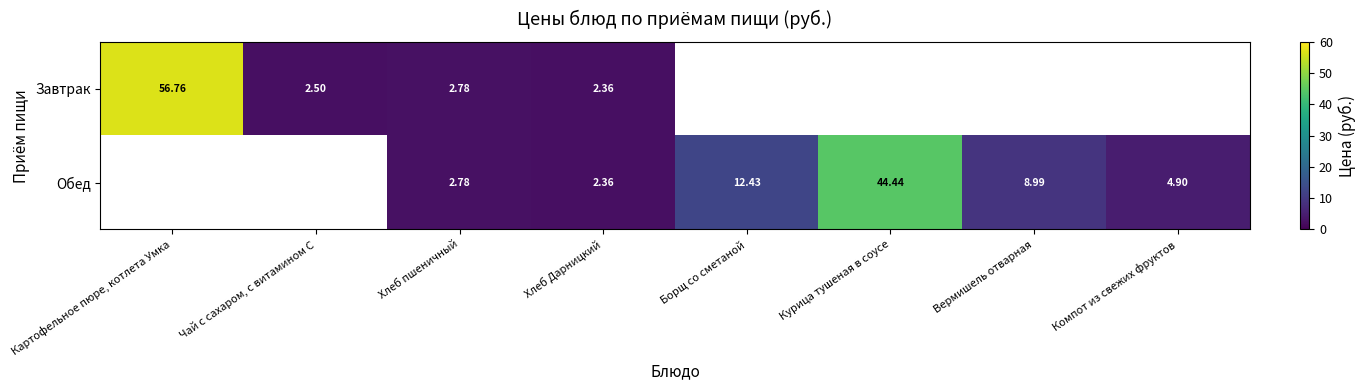

Is the value of Обед at Компот из свежих фруктов greater than the value of Завтрак at Картофельное пюре, котлета Умка?

No